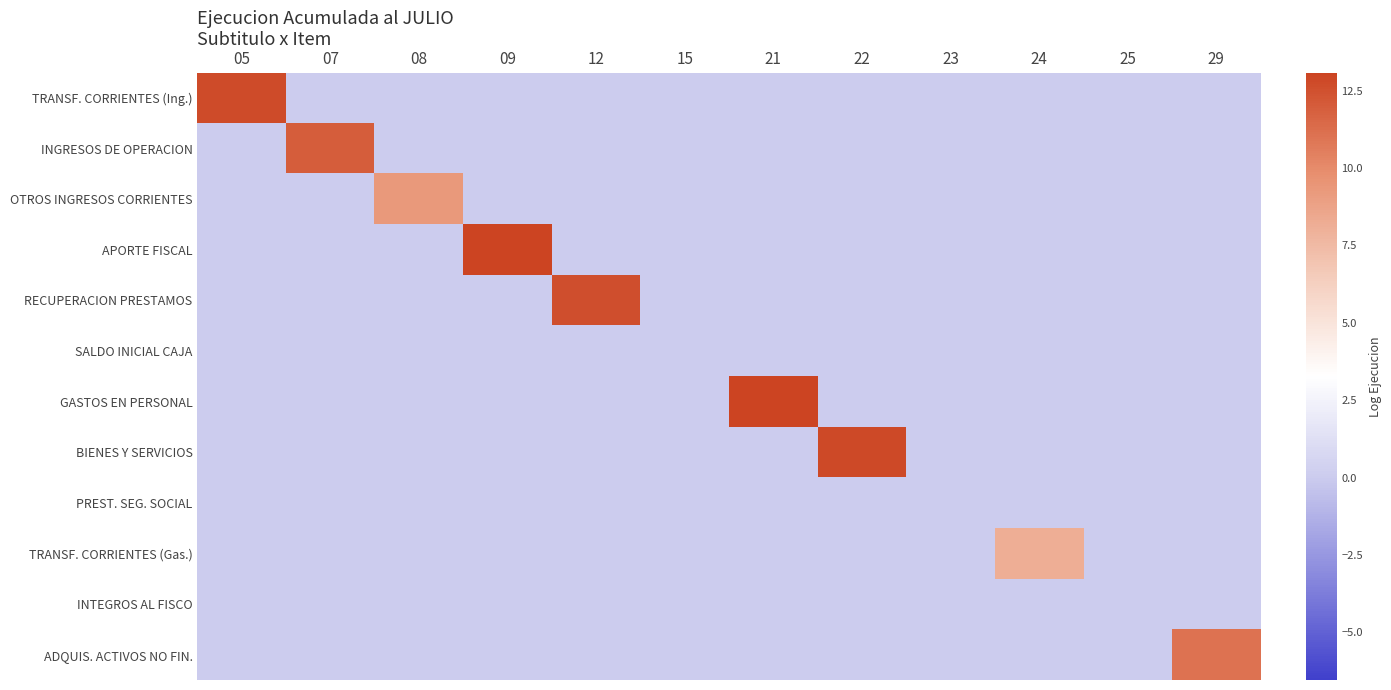

Reading left to right, transcribe all the data shown in this chart.

TRANSF. CORRIENTES (Ing.): 05=12.7	07=0.0	08=0.0	09=0.0	12=0.0	15=0.0	21=0.0	22=0.0	23=0.0	24=0.0	25=0.0	29=0.0
INGRESOS DE OPERACION: 05=0.0	07=12.0	08=0.0	09=0.0	12=0.0	15=0.0	21=0.0	22=0.0	23=0.0	24=0.0	25=0.0	29=0.0
OTROS INGRESOS CORRIENTES: 05=0.0	07=0.0	08=9.3	09=0.0	12=0.0	15=0.0	21=0.0	22=0.0	23=0.0	24=0.0	25=0.0	29=0.0
APORTE FISCAL: 05=0.0	07=0.0	08=0.0	09=13.1	12=0.0	15=0.0	21=0.0	22=0.0	23=0.0	24=0.0	25=0.0	29=0.0
RECUPERACION PRESTAMOS: 05=0.0	07=0.0	08=0.0	09=0.0	12=12.6	15=0.0	21=0.0	22=0.0	23=0.0	24=0.0	25=0.0	29=0.0
SALDO INICIAL CAJA: 05=0.0	07=0.0	08=0.0	09=0.0	12=0.0	15=0.0	21=0.0	22=0.0	23=0.0	24=0.0	25=0.0	29=0.0
GASTOS EN PERSONAL: 05=0.0	07=0.0	08=0.0	09=0.0	12=0.0	15=0.0	21=13.1	22=0.0	23=0.0	24=0.0	25=0.0	29=0.0
BIENES Y SERVICIOS: 05=0.0	07=0.0	08=0.0	09=0.0	12=0.0	15=0.0	21=0.0	22=12.8	23=0.0	24=0.0	25=0.0	29=0.0
PREST. SEG. SOCIAL: 05=0.0	07=0.0	08=0.0	09=0.0	12=0.0	15=0.0	21=0.0	22=0.0	23=0.0	24=0.0	25=0.0	29=0.0
TRANSF. CORRIENTES (Gas.): 05=0.0	07=0.0	08=0.0	09=0.0	12=0.0	15=0.0	21=0.0	22=0.0	23=0.0	24=8.1	25=0.0	29=0.0
INTEGROS AL FISCO: 05=0.0	07=0.0	08=0.0	09=0.0	12=0.0	15=0.0	21=0.0	22=0.0	23=0.0	24=0.0	25=0.0	29=0.0
ADQUIS. ACTIVOS NO FIN.: 05=0.0	07=0.0	08=0.0	09=0.0	12=0.0	15=0.0	21=0.0	22=0.0	23=0.0	24=0.0	25=0.0	29=11.1